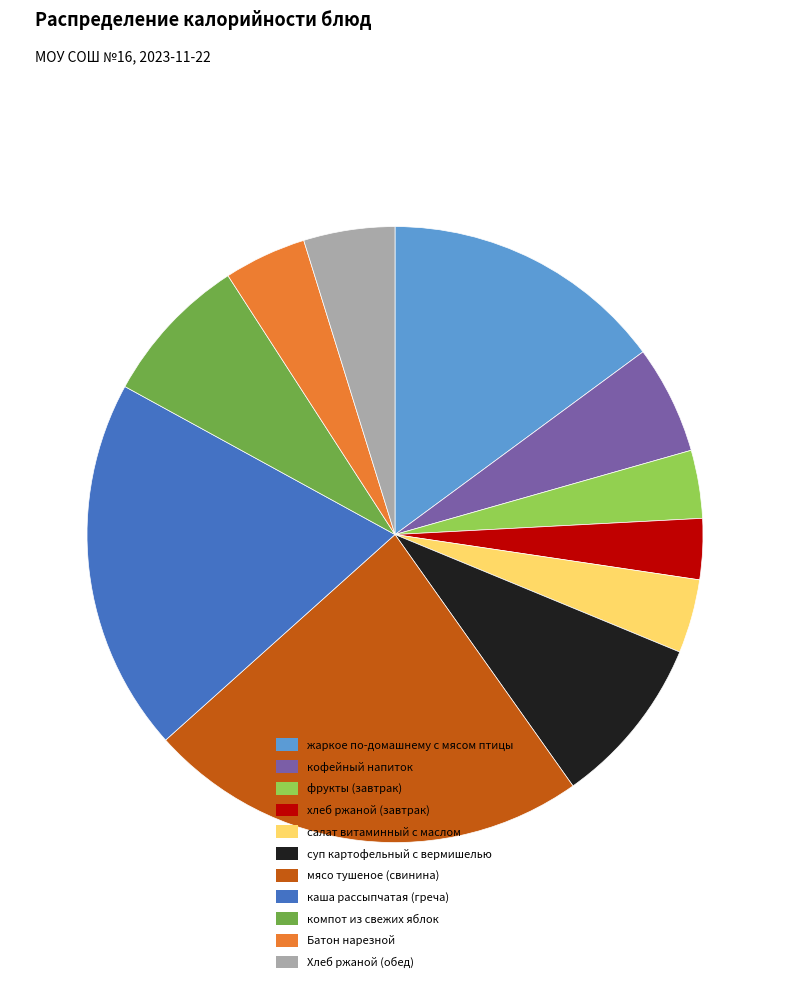

How many slices are in this pie chart?

11